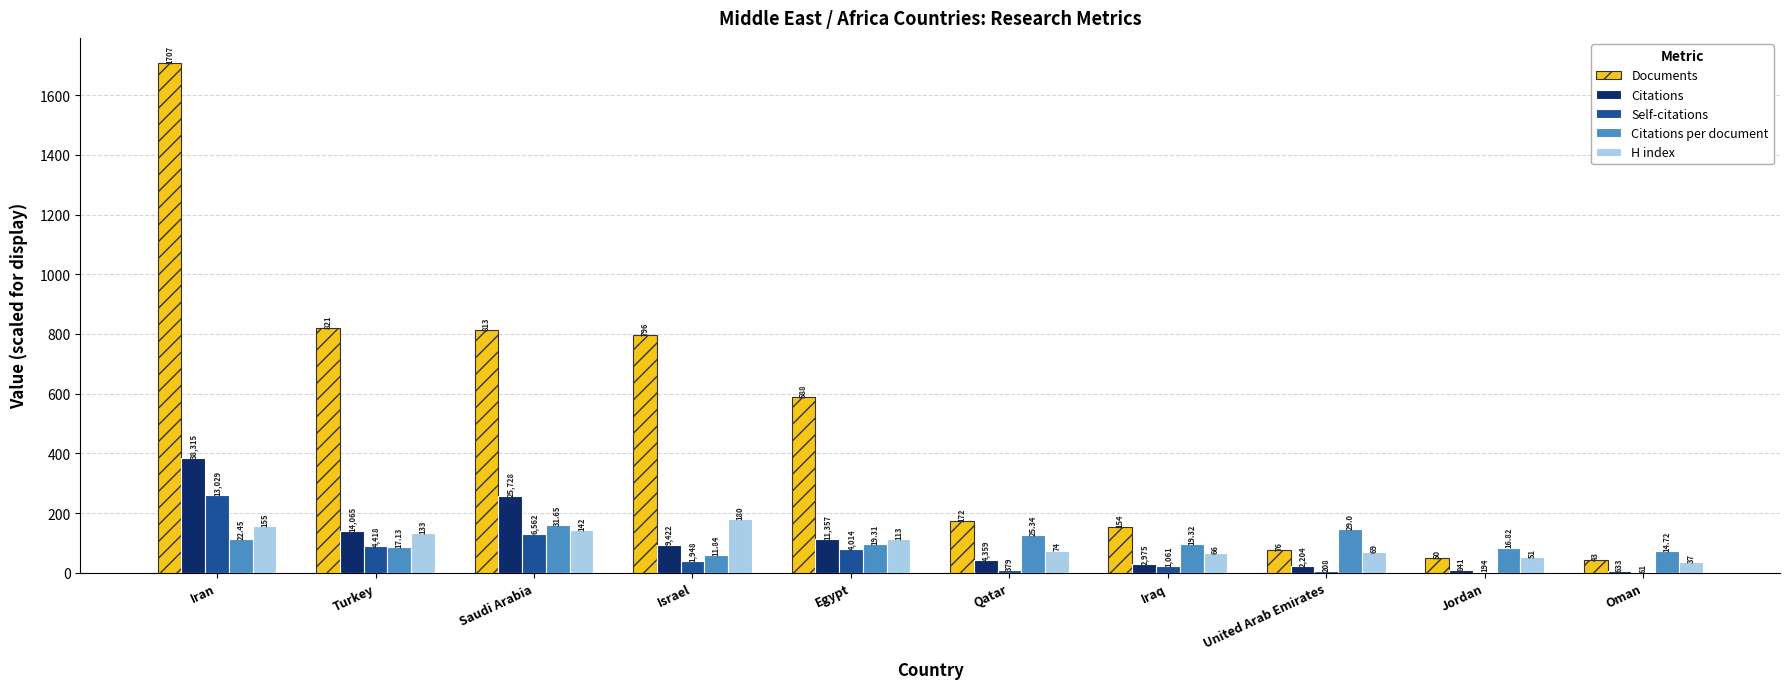

What are all the series names shown in the legend?

Documents, Citations, Self-citations, Citations per document, H index